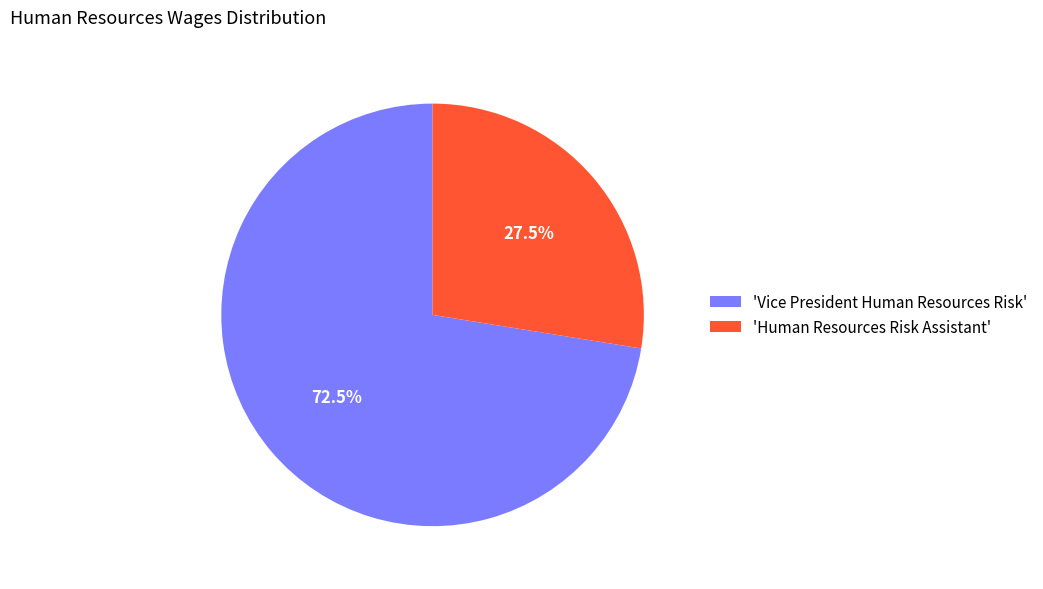

What percentage do 'Vice President Human Resources Risk' and 'Human Resources Risk Assistant' together represent?

100.0%